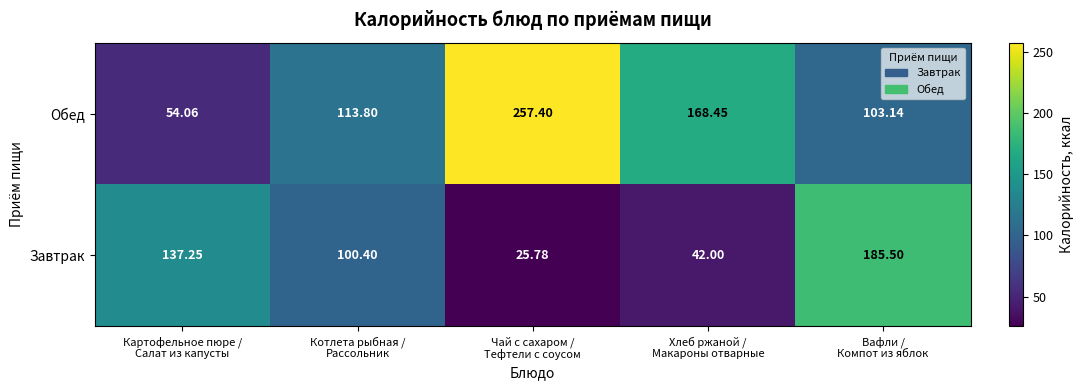

List the series in order of their peak value, highest first.

Обед, Завтрак